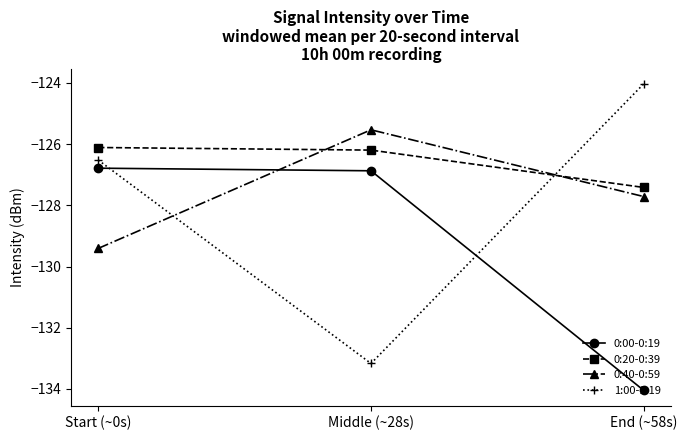

True or false: 1:00-1:19 has a value of -206.1 at Start (~0s).

False